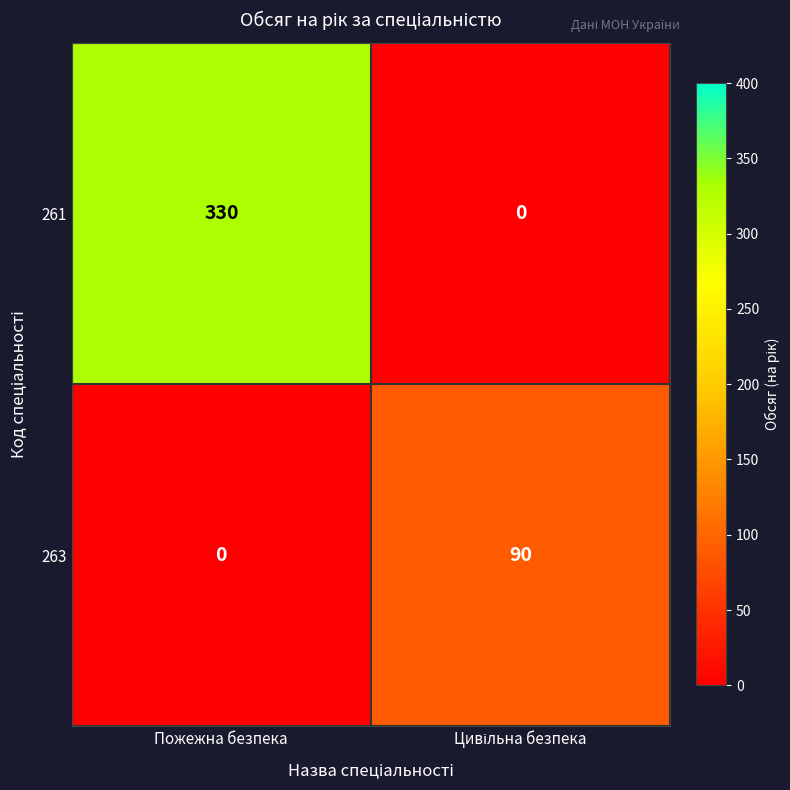

What is the difference between the maximum and minimum values in the 263 series?

90